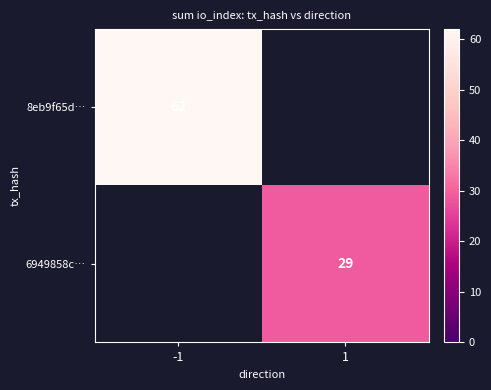

Count the number of categories in the chart.

2